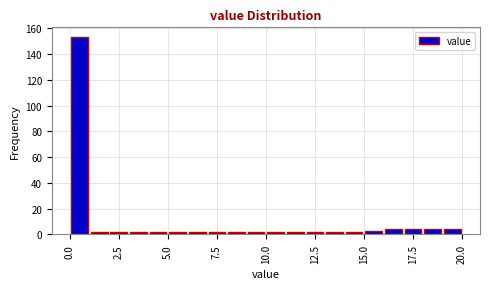

Read against the x-axis, roughly where is the centre of the tallest bar?

0.5